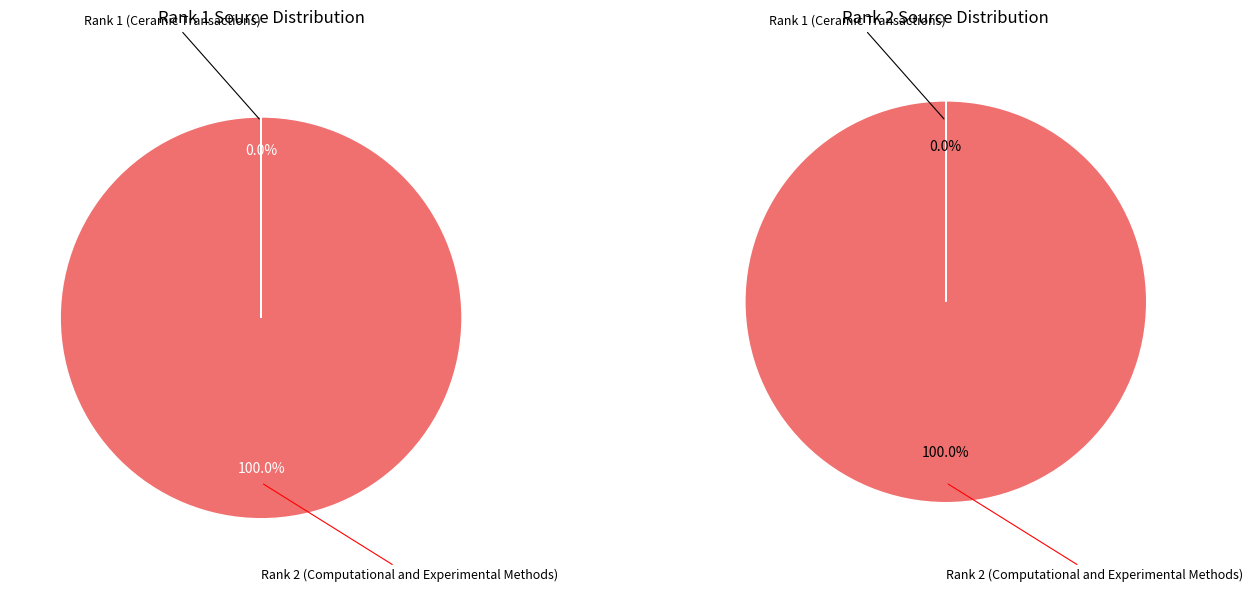

True or false: Rank 2 (Computational and Experimental Methods) accounts for 99% of the total.

False